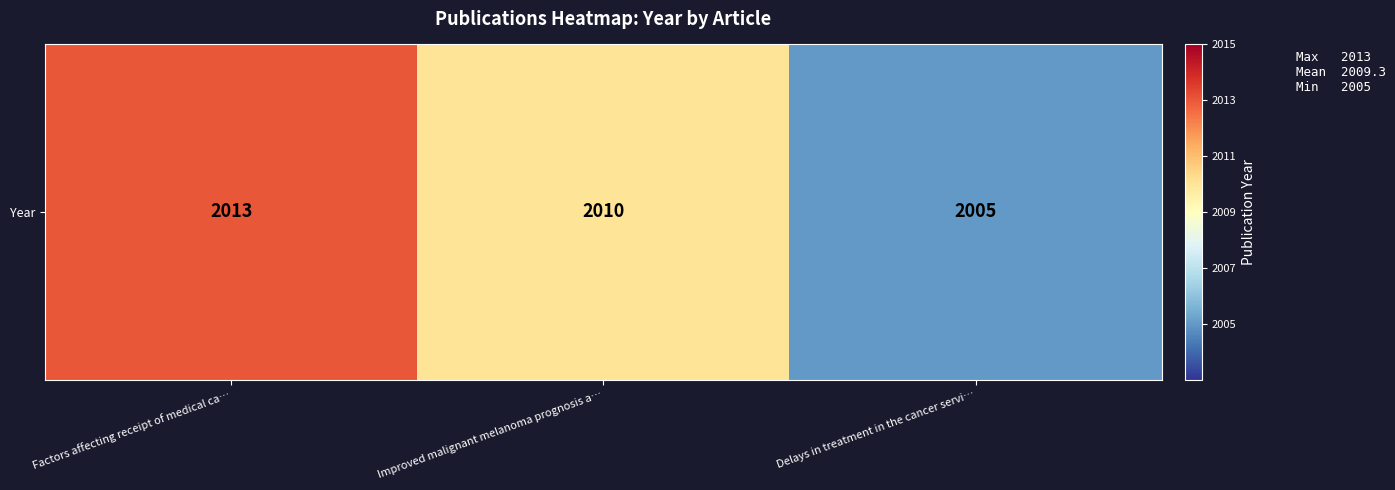

At which label does the data first exceed 2010?

Factors affecting receipt of medical ca…